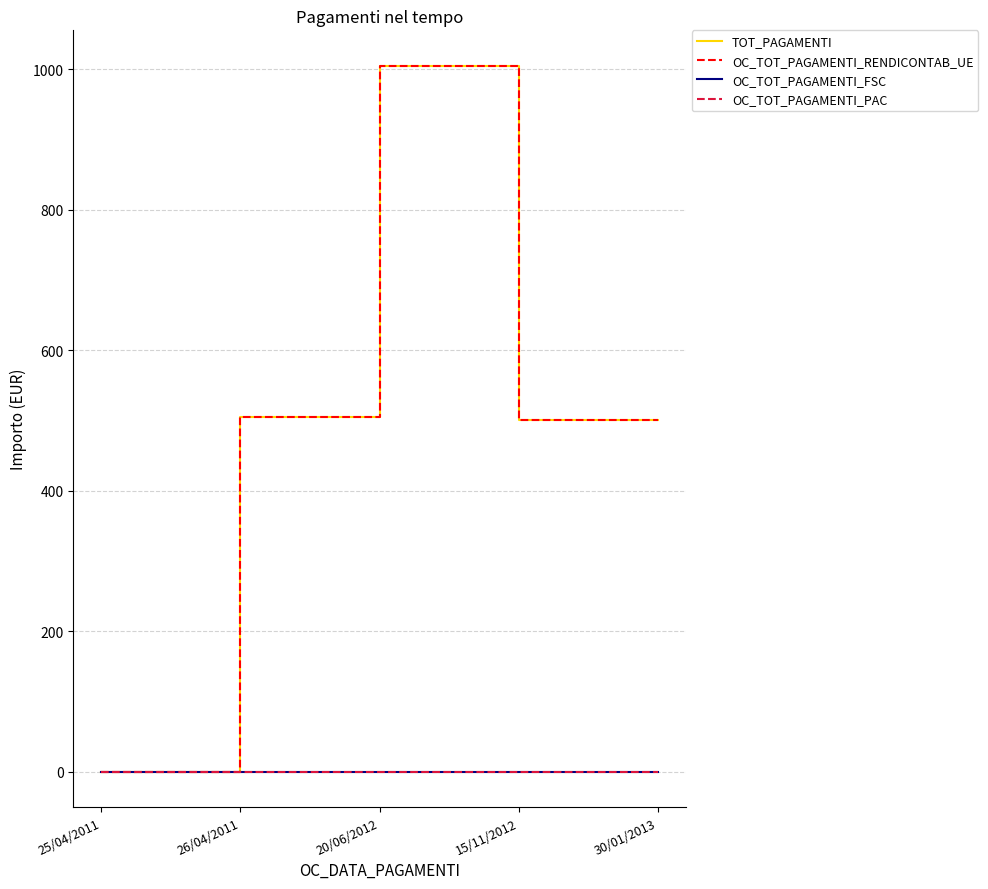

What is the label of the 1st point from the right?

30/01/2013